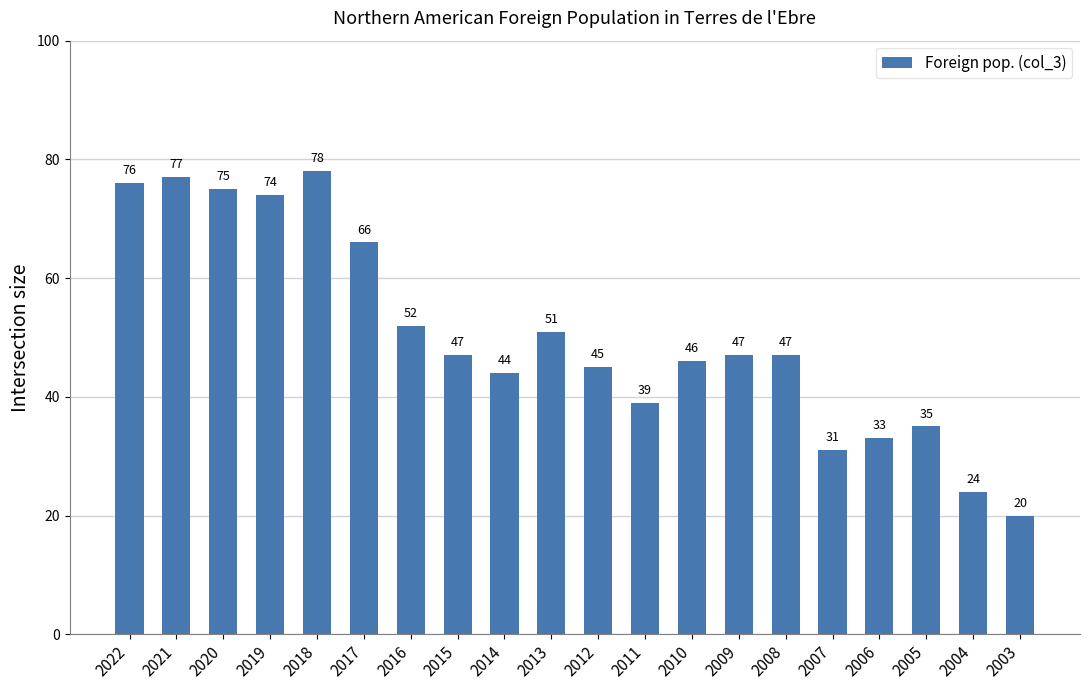

Where does the data first go above 47?

2022